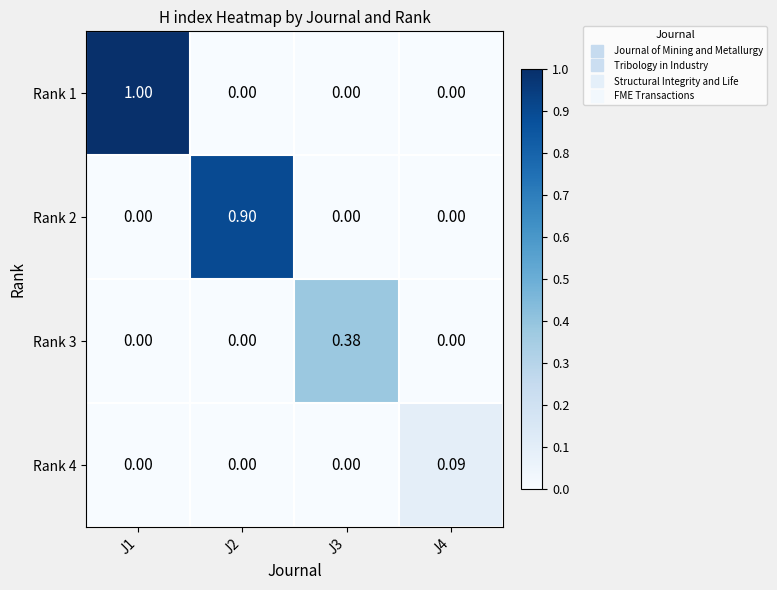

What is the greatest value displayed?

1.0